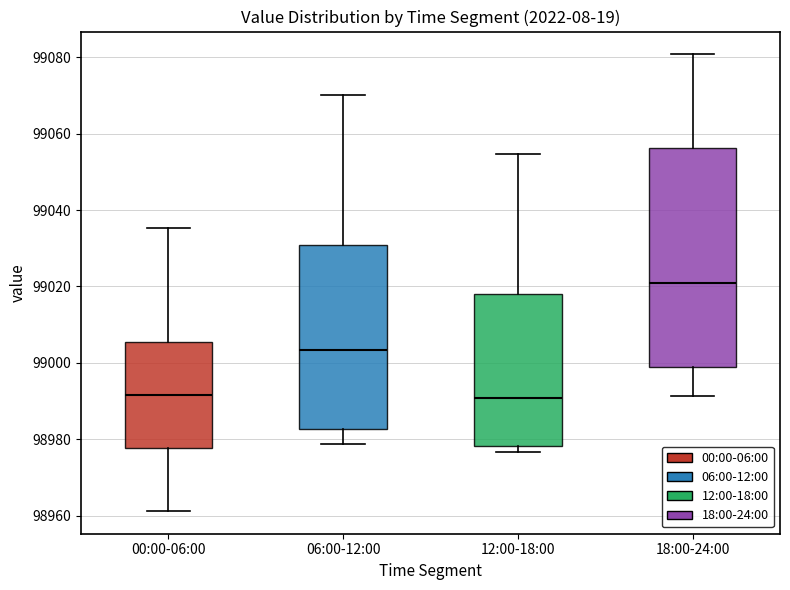

Which box's median line is the highest?

18:00-24:00